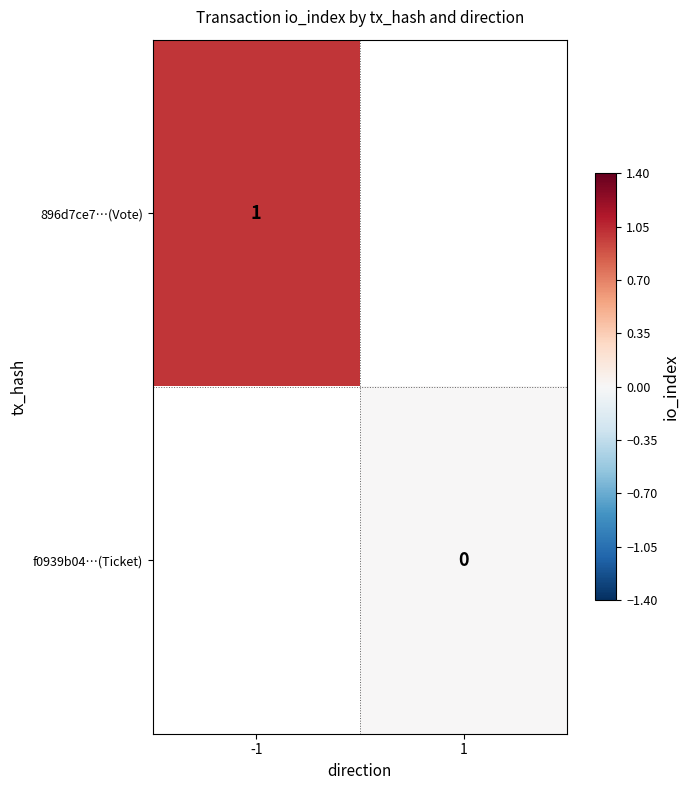

The value of 896d7ce7…(Vote) at -1 is 0. True or false?

False